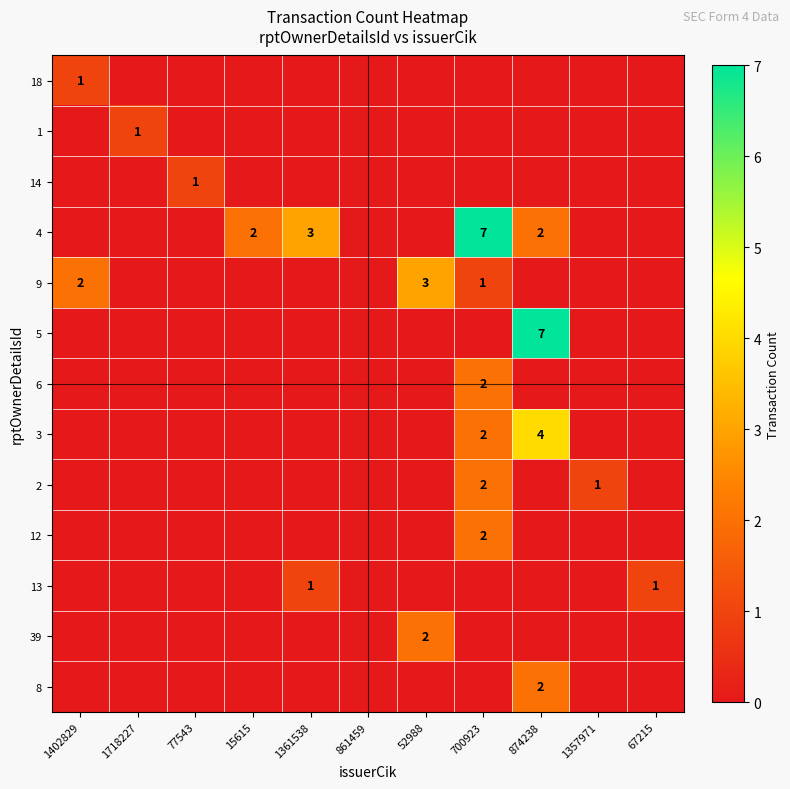

True or false: 1 has a value of 0 at 700923.

True